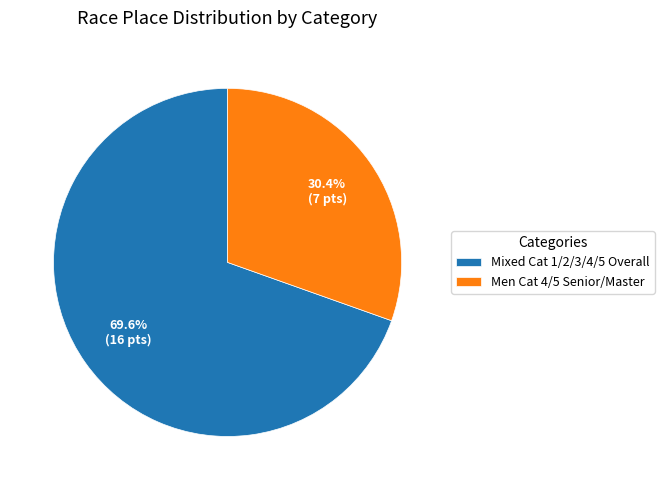

The Mixed Cat 1/2/3/4/5 Overall slice represents 70% of the pie. True or false?

True